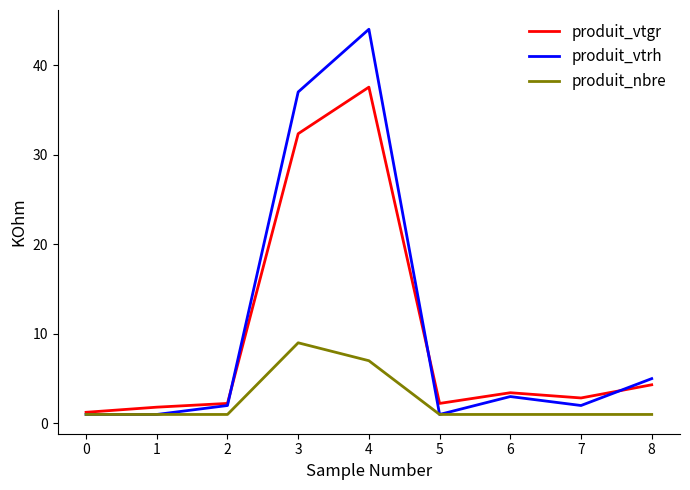

Between 1 and 3, which series saw the biggest shift?

produit_vtrh